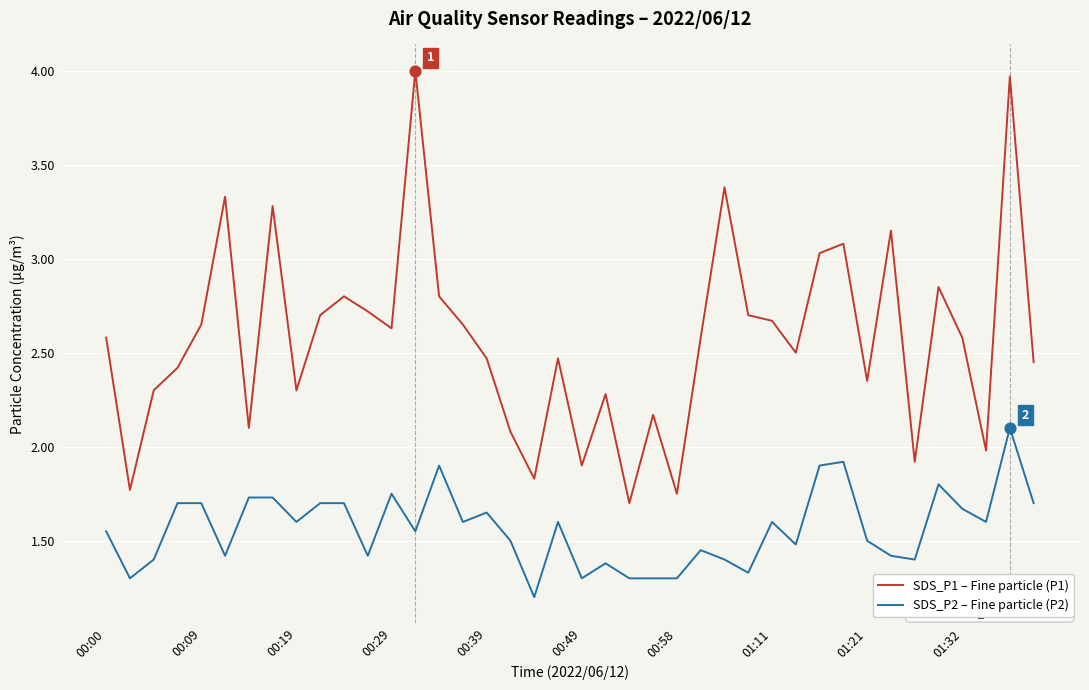

At how many categories does at least one series exceed 3?

8